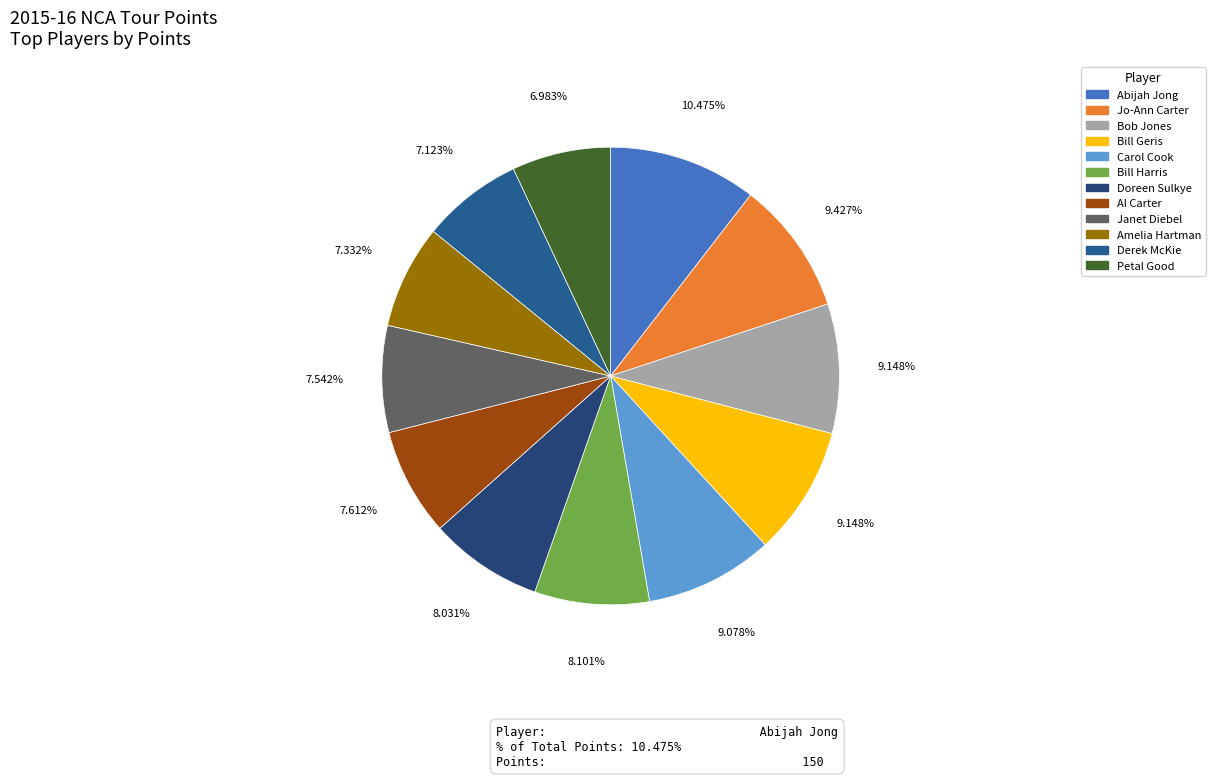

To the nearest percent, what is the combined percentage of Amelia Hartman and Bill Harris?

15%